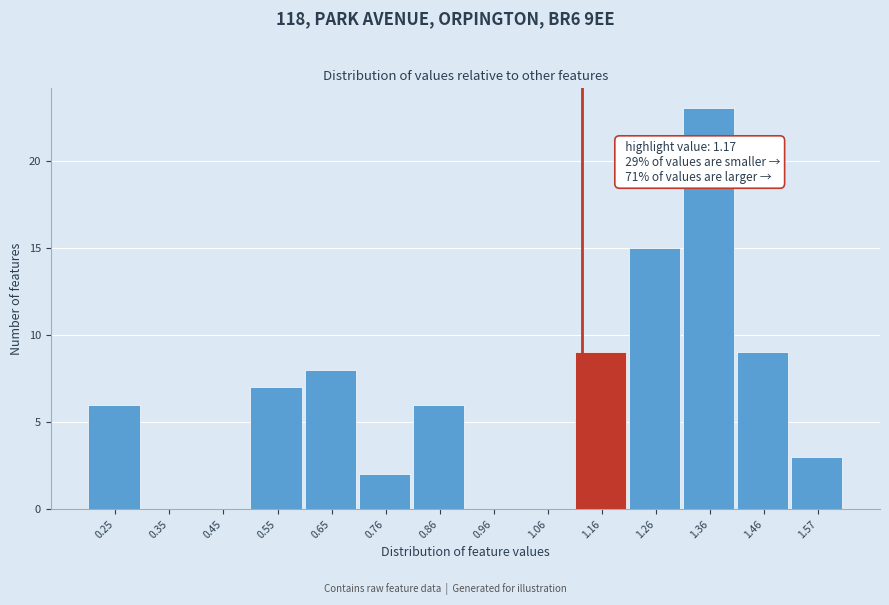

Reading left to right, what are all the values shown in this chart?

0.25=6	0.35=0	0.45=0	0.55=7	0.65=8	0.76=2	0.86=6	0.96=0	1.06=0	1.16=9	1.26=15	1.36=23	1.46=9	1.57=3